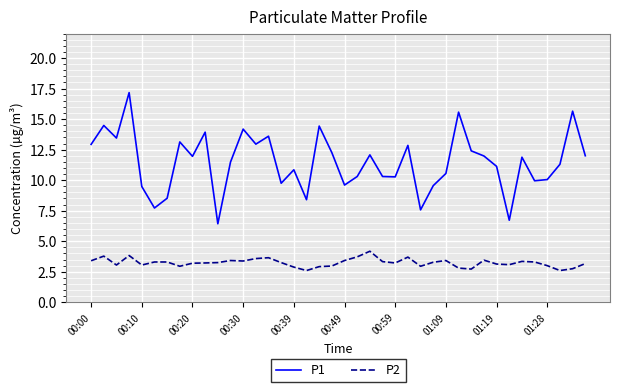

What is the difference between the maximum and minimum values in the P2 series?

1.6